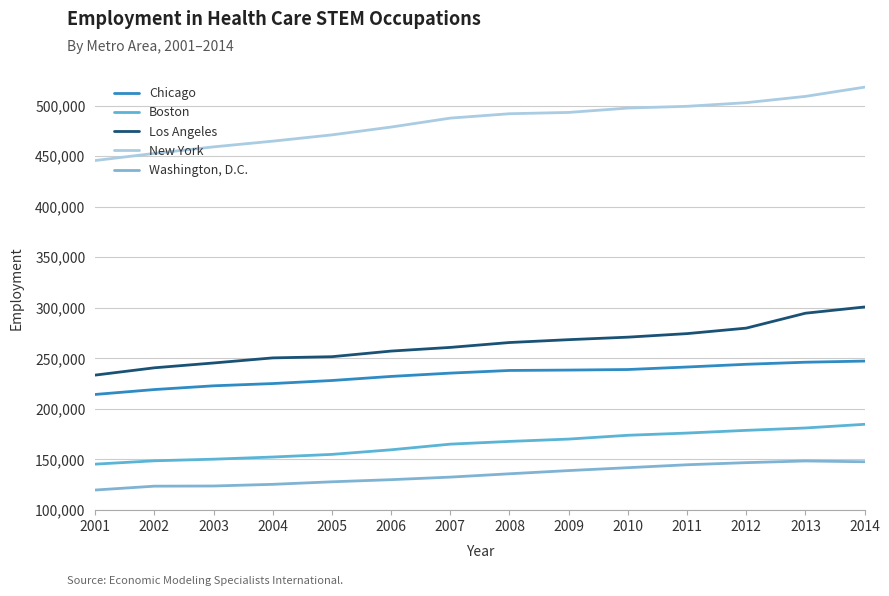

At 2012, list the series in order from smallest to largest.

Washington, D.C., Boston, Chicago, Los Angeles, New York